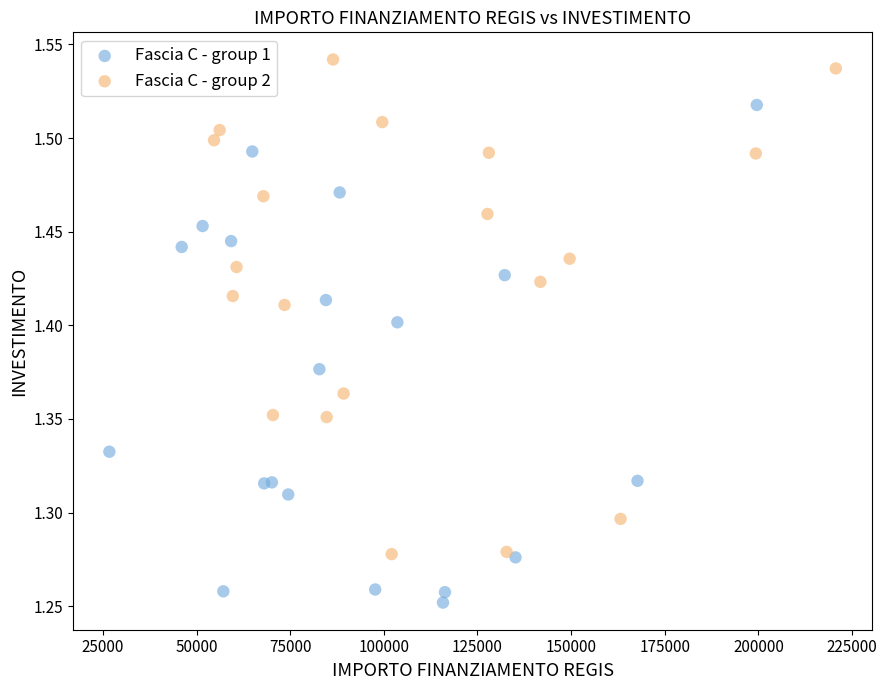

Which series contains the highest Y value?

Fascia C - group 2